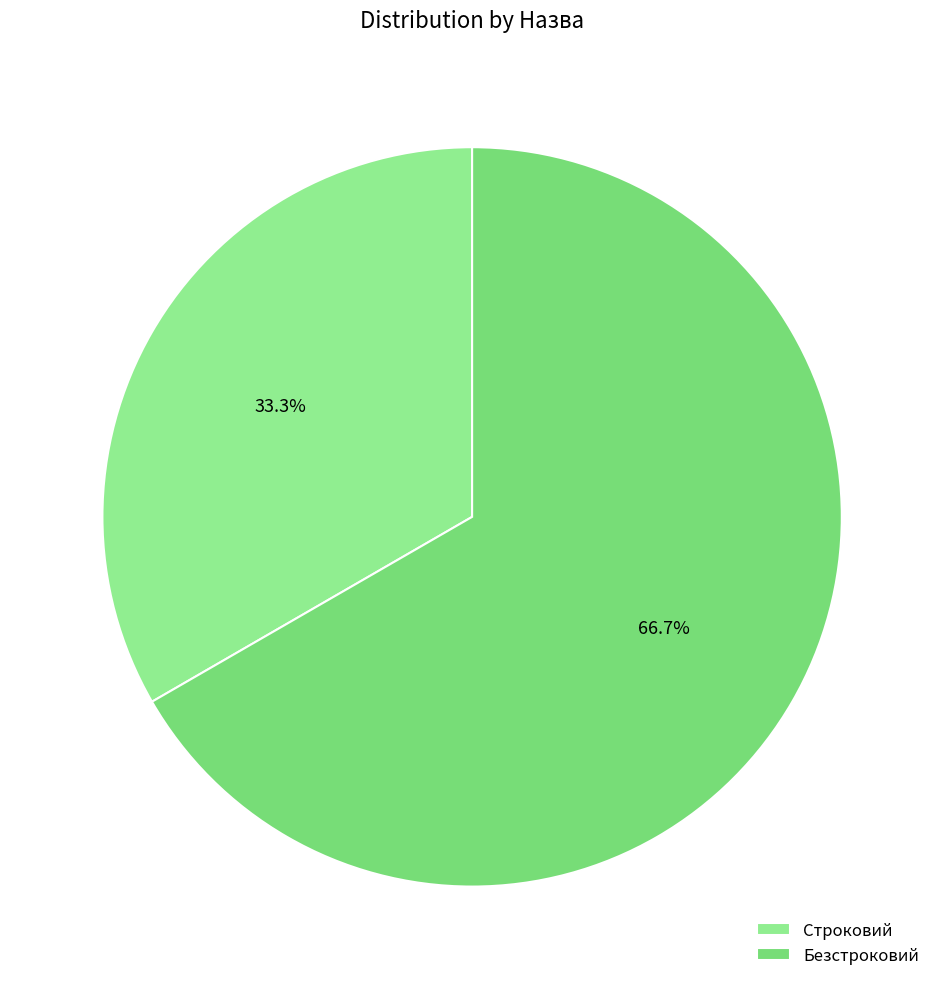

Combined, do Безстроковий and Строковий account for over 50%?

Yes